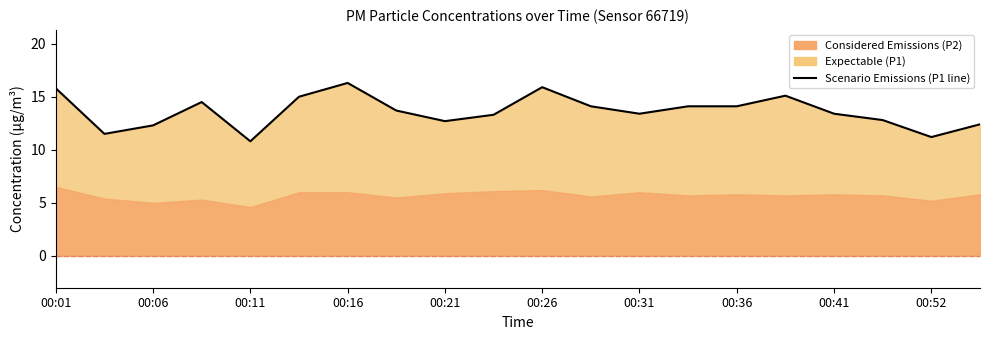

How many data points are less than 13?

7